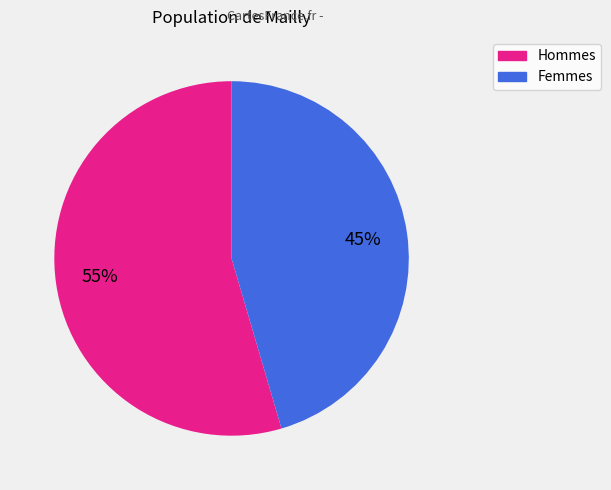

To the nearest percent, what is the average slice percentage?

50%